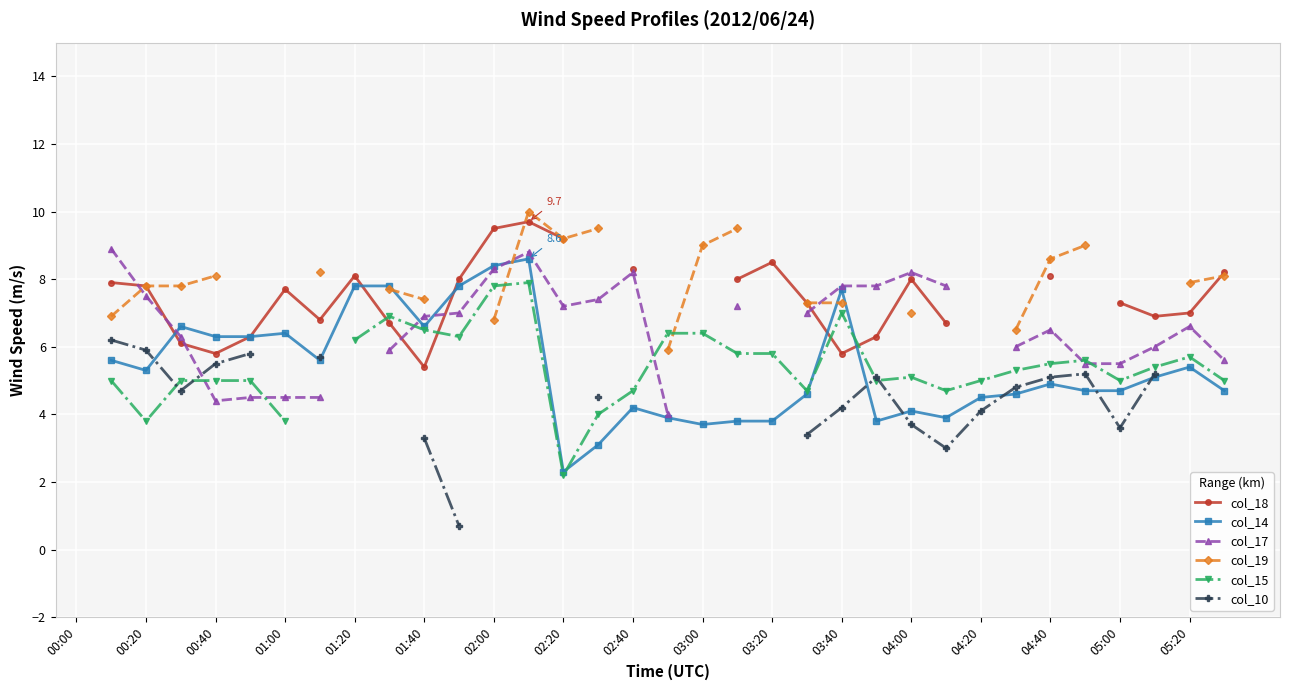

Between 00:40 and 01:40, which series saw the biggest shift?

col_17